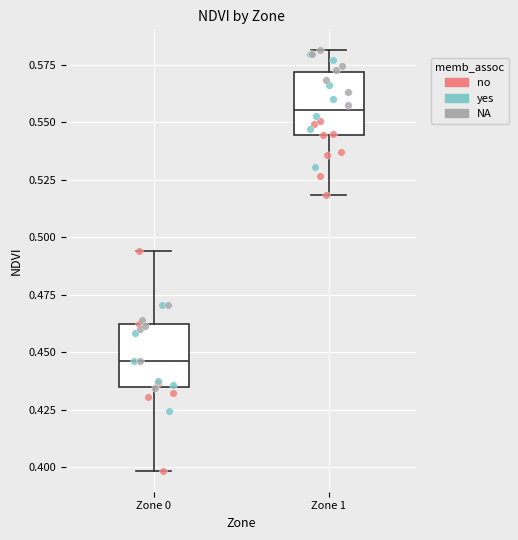

Where is the lower edge of the box for Zone 0 on the y-axis? The values are not printed on the chart, so give them approximately, as read against the axis.

0.435